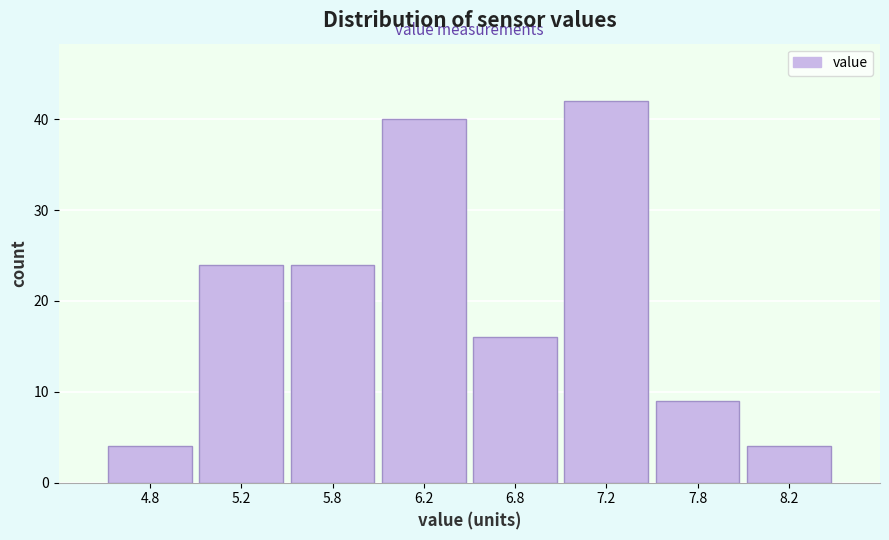

Reading left to right, what are all the values shown in this chart?

4.8=4	5.2=24	5.8=24	6.2=40	6.8=16	7.2=42	7.8=9	8.2=4